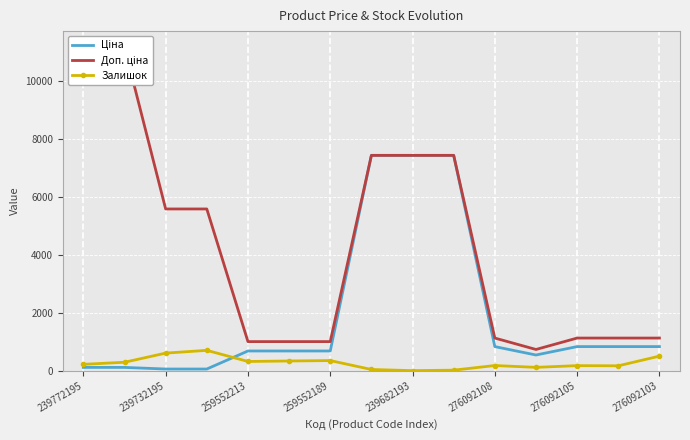

Which series has the largest range (max minus min)?

Доп. ціна